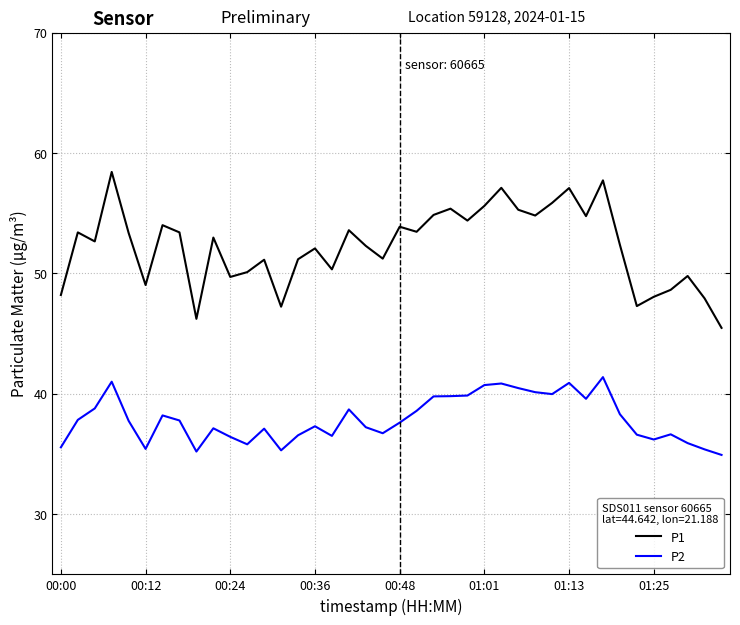

How many lines are shown in the chart?

2